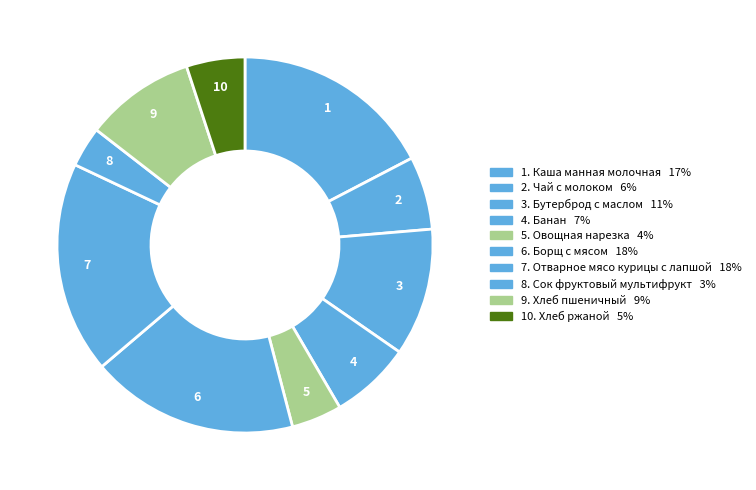

Which slice is the smallest?

Сок фруктовый мультифрукт